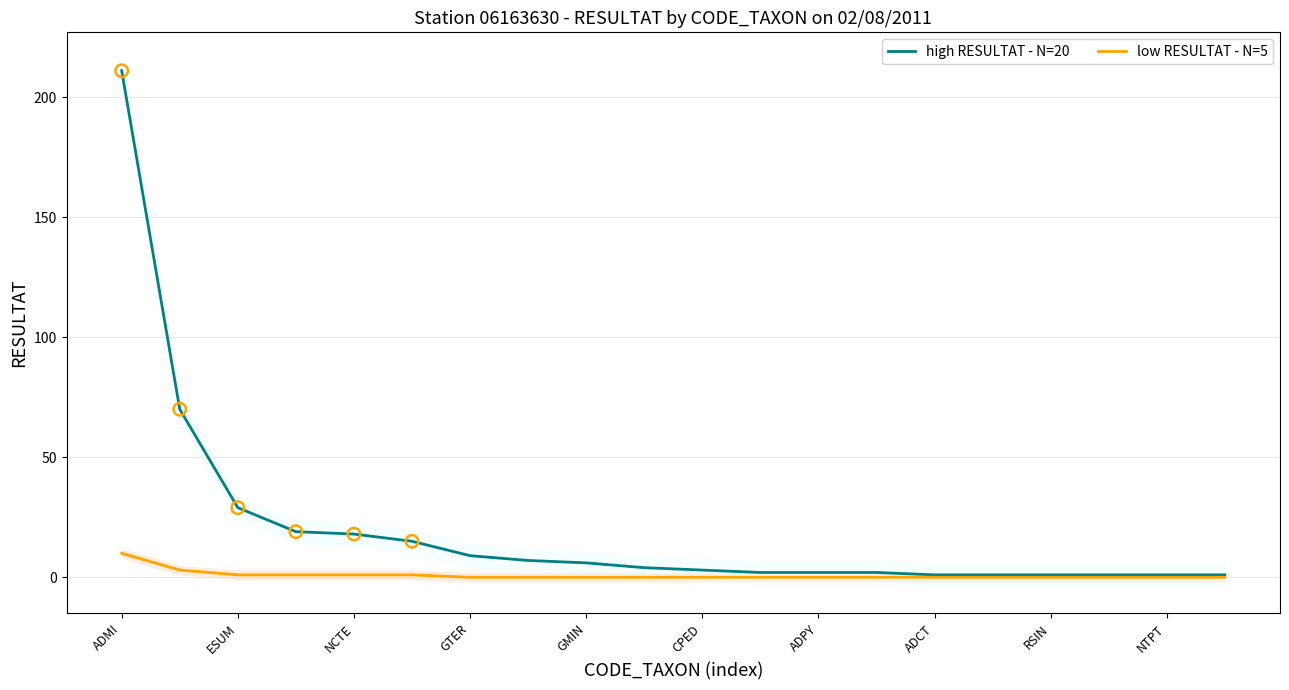

Which series contains the highest Y value?

high RESULTAT - N=20